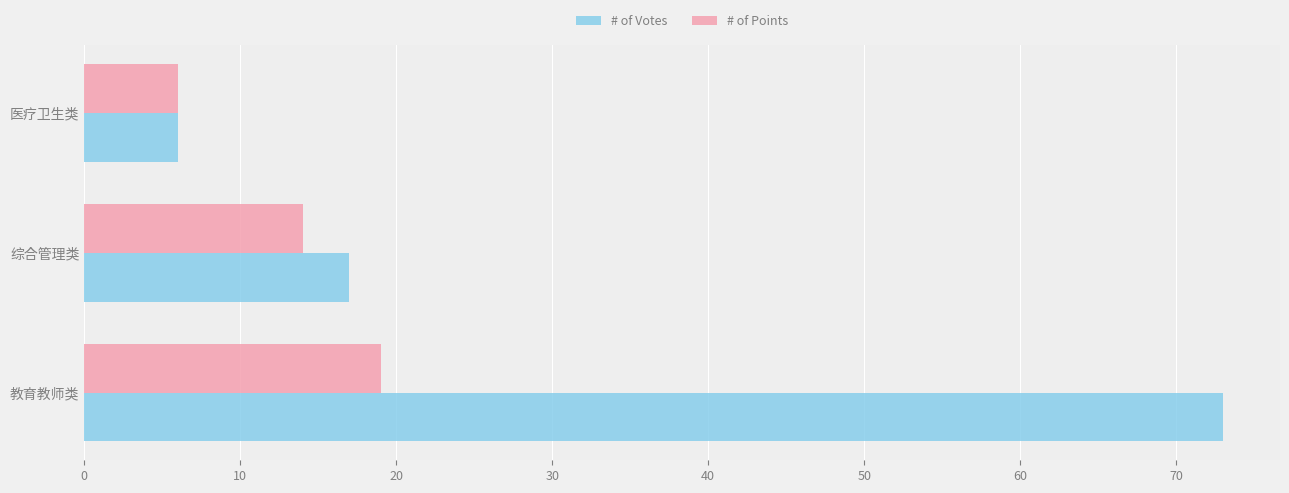

How many categories are shown in the chart?

3